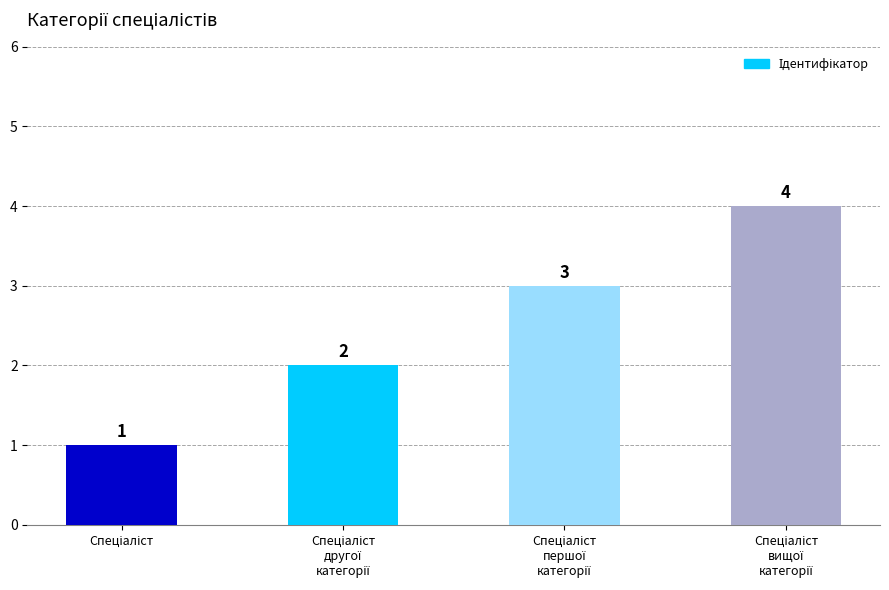

What is the difference between the maximum and minimum values?

3